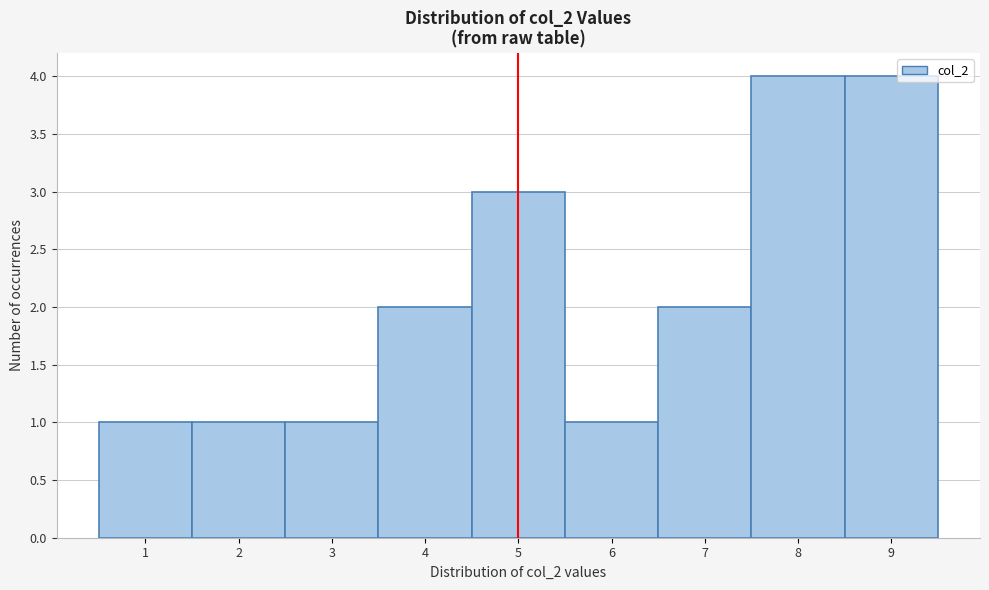

Reading left to right, list every bar in this chart as the range it spans on the x-axis followed by its height. The values are not printed on the chart, so give them approximately, as read against the axis.

0.5 to 1.5: 1
1.5 to 2.5: 1
2.5 to 3.5: 1
3.5 to 4.5: 2
4.5 to 5.5: 3
5.5 to 6.5: 1
6.5 to 7.5: 2
7.5 to 8.5: 4
8.5 to 9.5: 4